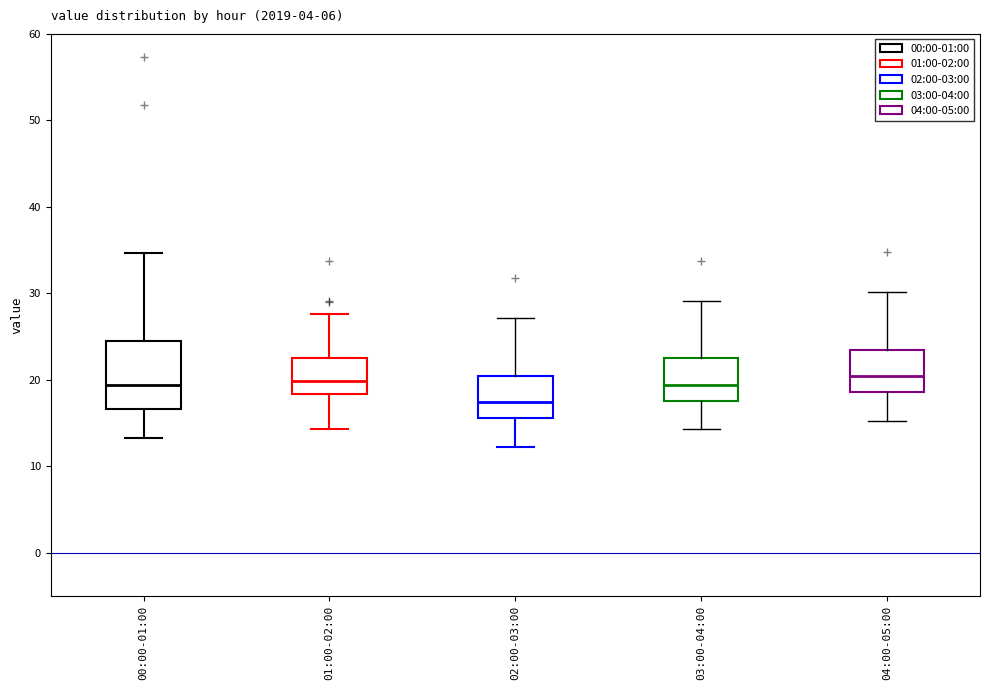

Which box has the lowest median line?

02:00-03:00